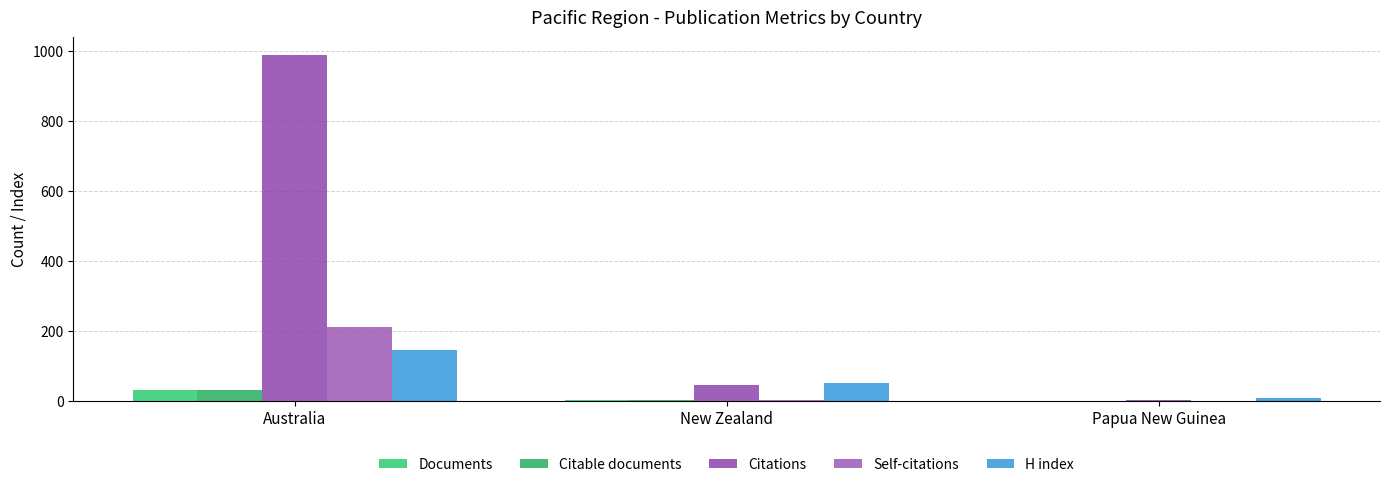

How many series are shown in this chart?

5